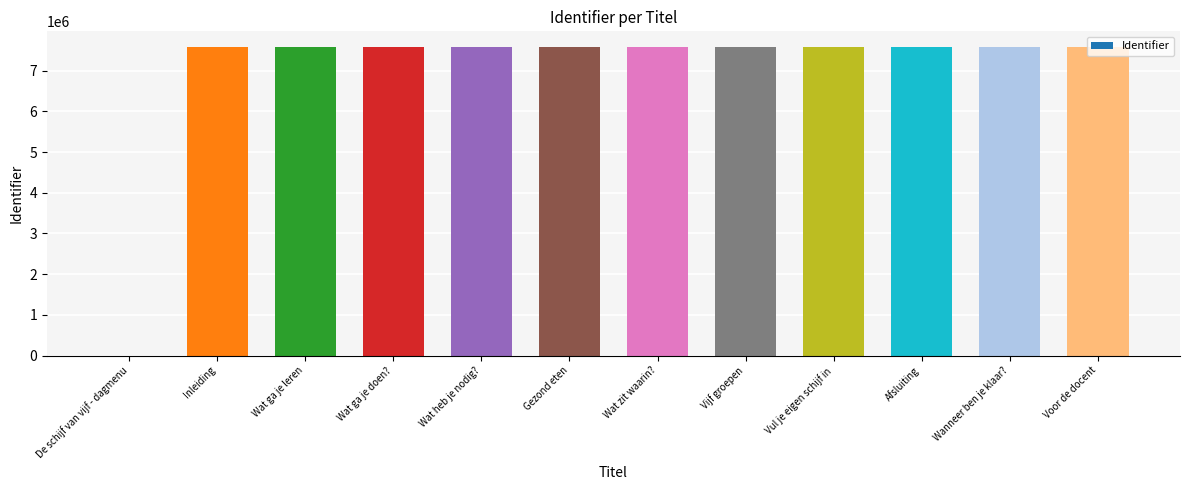

What is the sum of the values at Wat ga je leren and Vijf groepen?

15173129